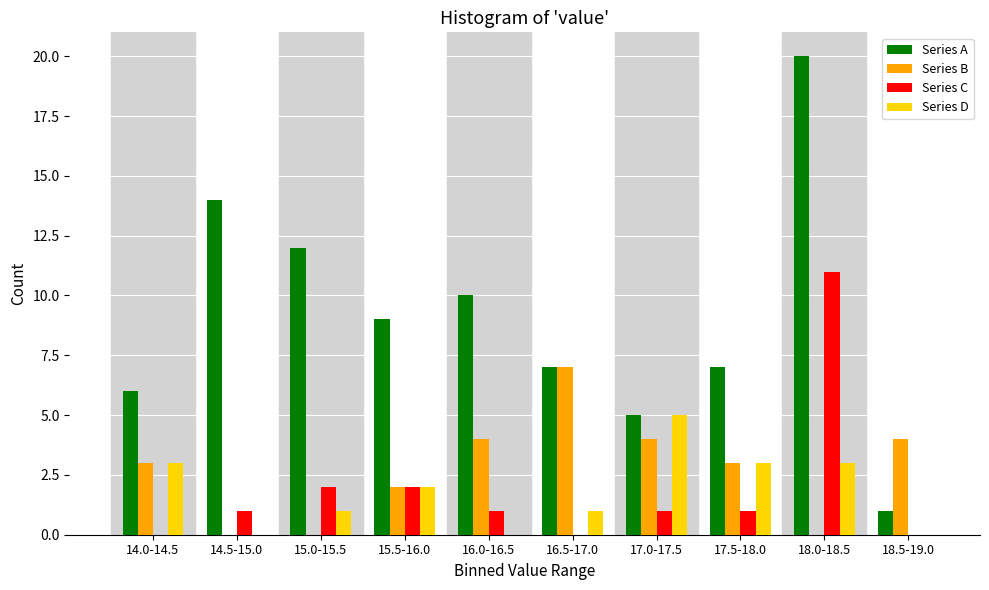

What is the sum of all Series A values?

91